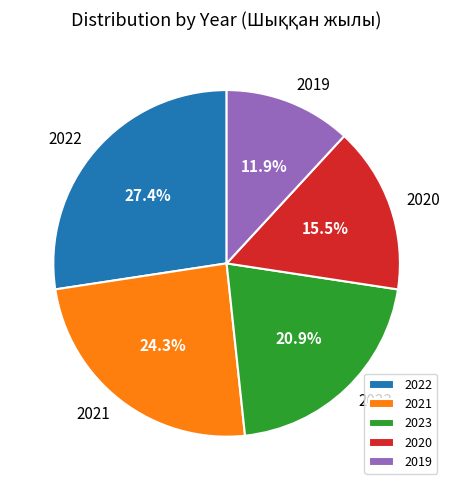

True or false: 2019 accounts for 12% of the total.

True